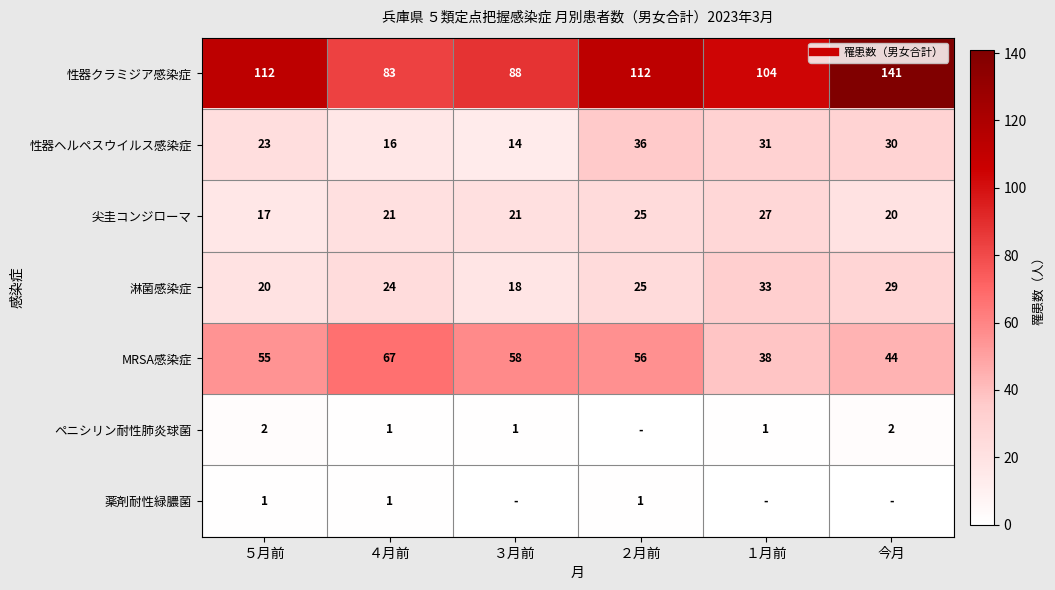

The 尖圭コンジローマ series shows 16 at ２月前. True or false?

False